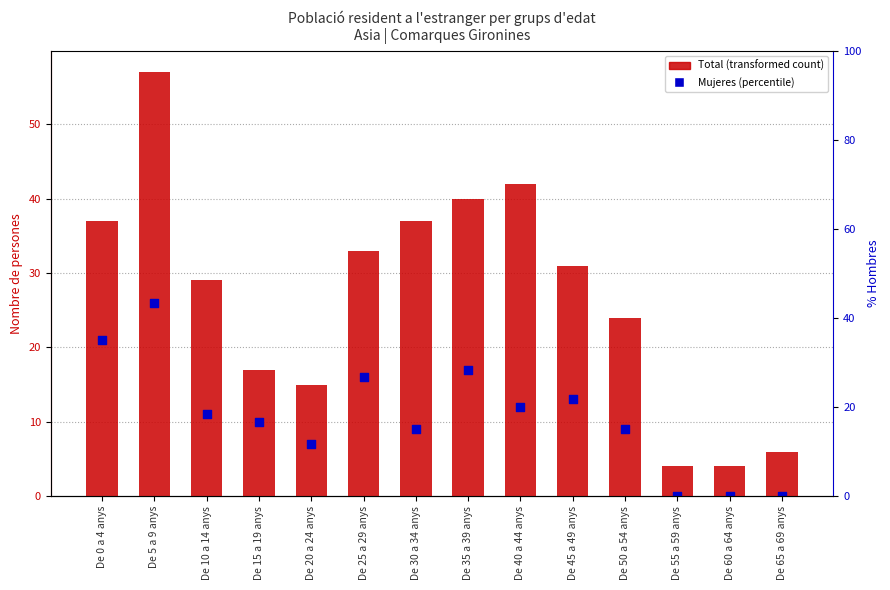

Which series contains the highest Y value?

Total